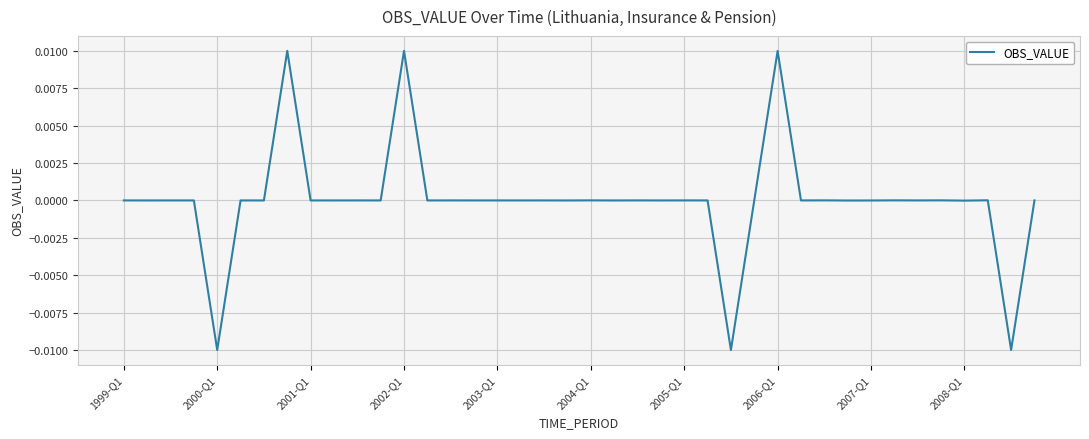

How many points are higher than both their immediate neighbors (excluding endpoints)?

16